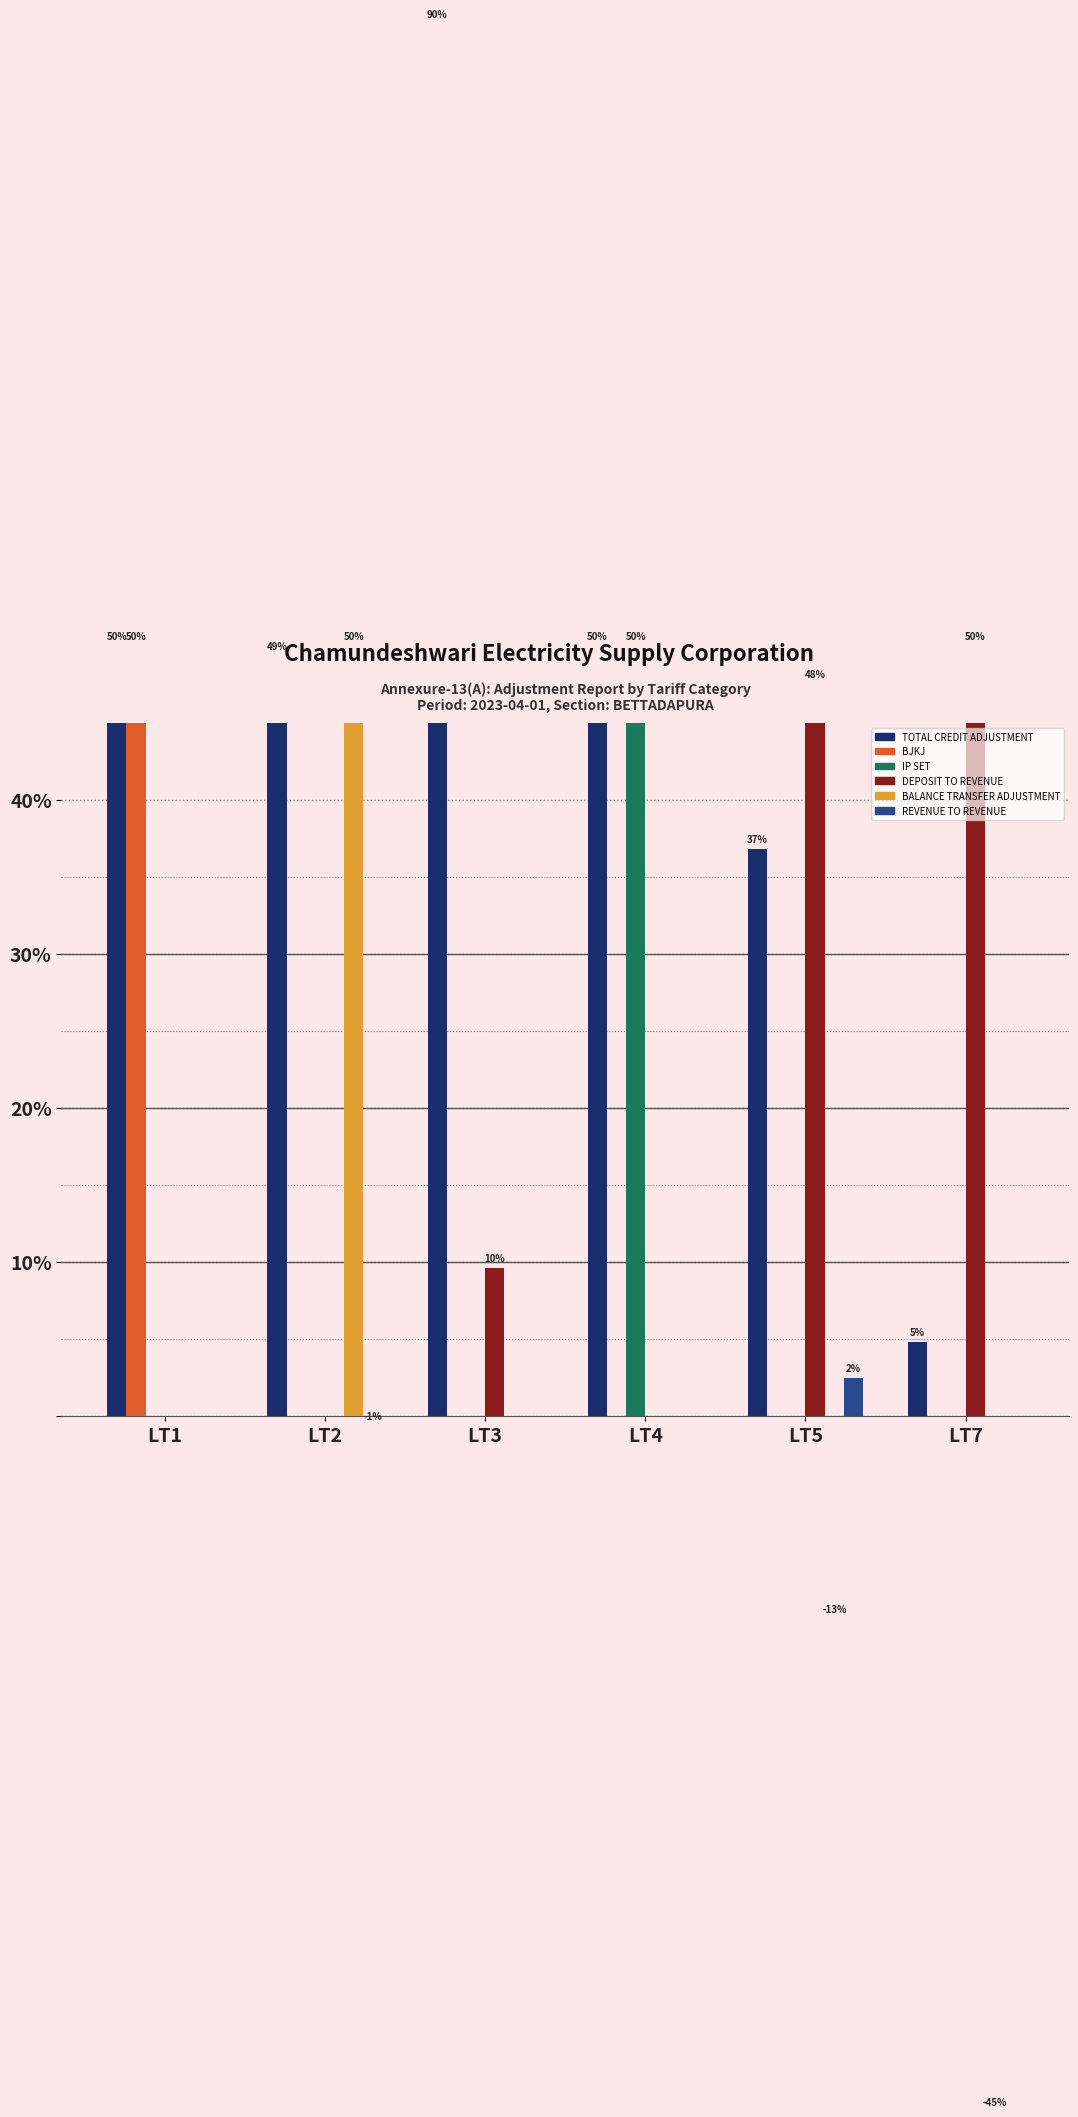

The BJKJ series shows -33.5 at LT7. True or false?

False